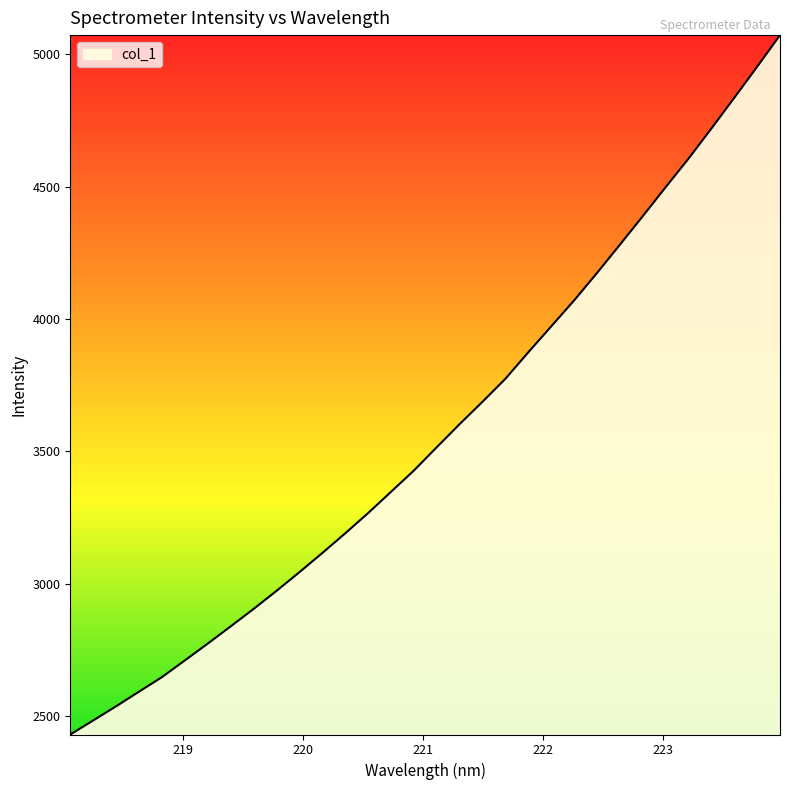

What is the maximum value shown in the chart?

5072.6